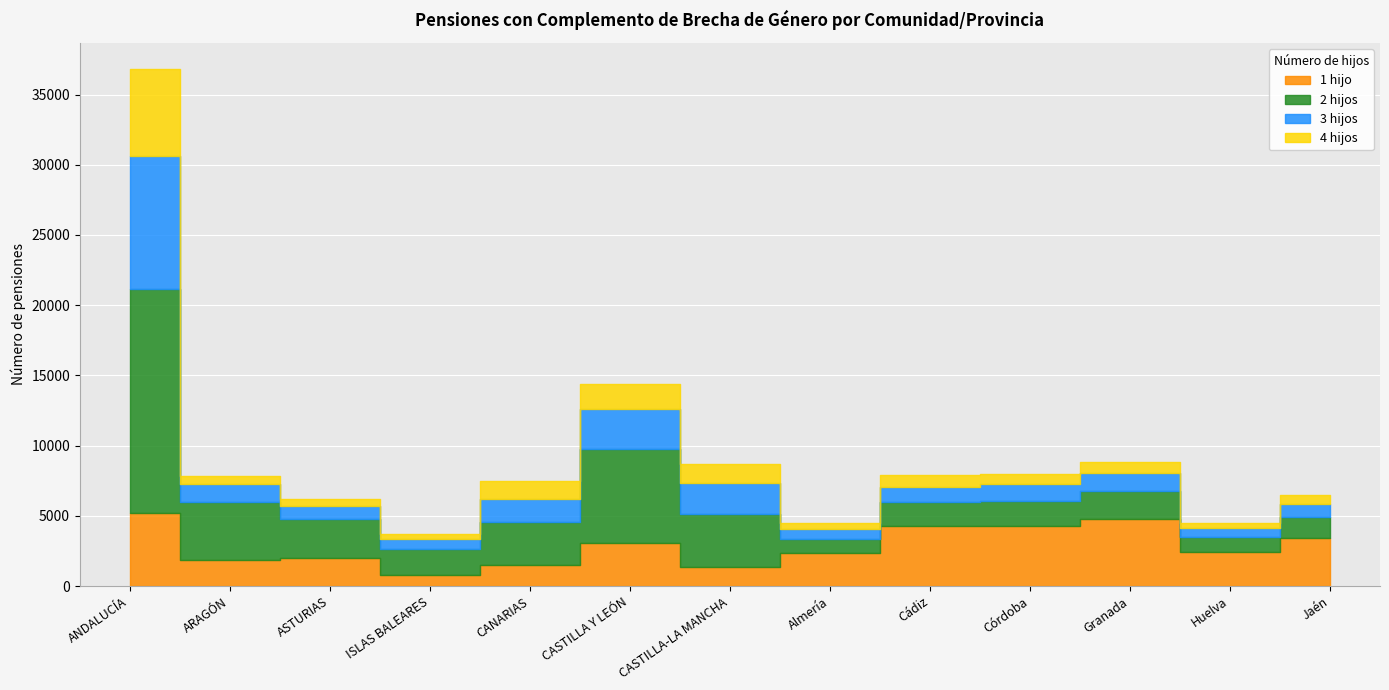

How many values in the 3 hijos series are below 1159?

6